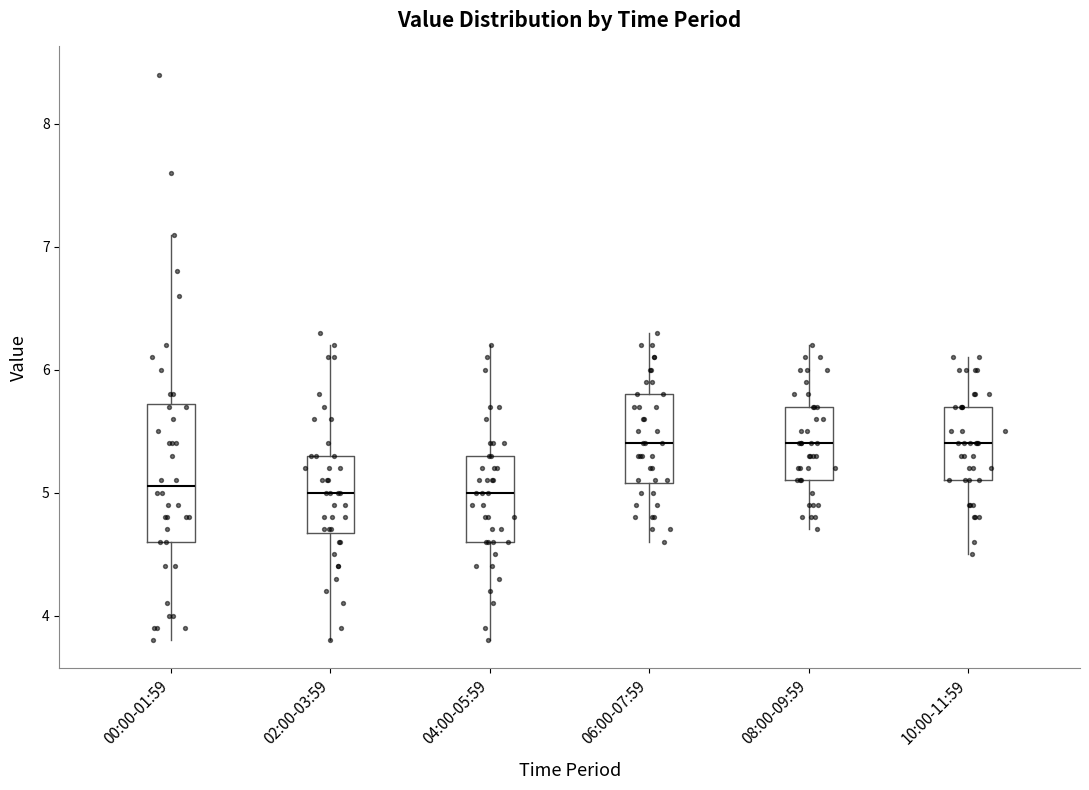

Reading left to right, read every box against the y-axis: the position of its median line, the range the box covers, and the ends of its whiskers. The values are not printed on the chart, so give them approximately, as read against the axis.

00:00-01:59: median 5.1, box 4.6 to 5.7, whiskers 3.8 to 7.1
02:00-03:59: median 5.0, box 4.7 to 5.3, whiskers 3.8 to 6.2
04:00-05:59: median 5.0, box 4.6 to 5.3, whiskers 3.8 to 6.2
06:00-07:59: median 5.4, box 5.1 to 5.8, whiskers 4.6 to 6.3
08:00-09:59: median 5.4, box 5.1 to 5.7, whiskers 4.7 to 6.2
10:00-11:59: median 5.4, box 5.1 to 5.7, whiskers 4.5 to 6.1